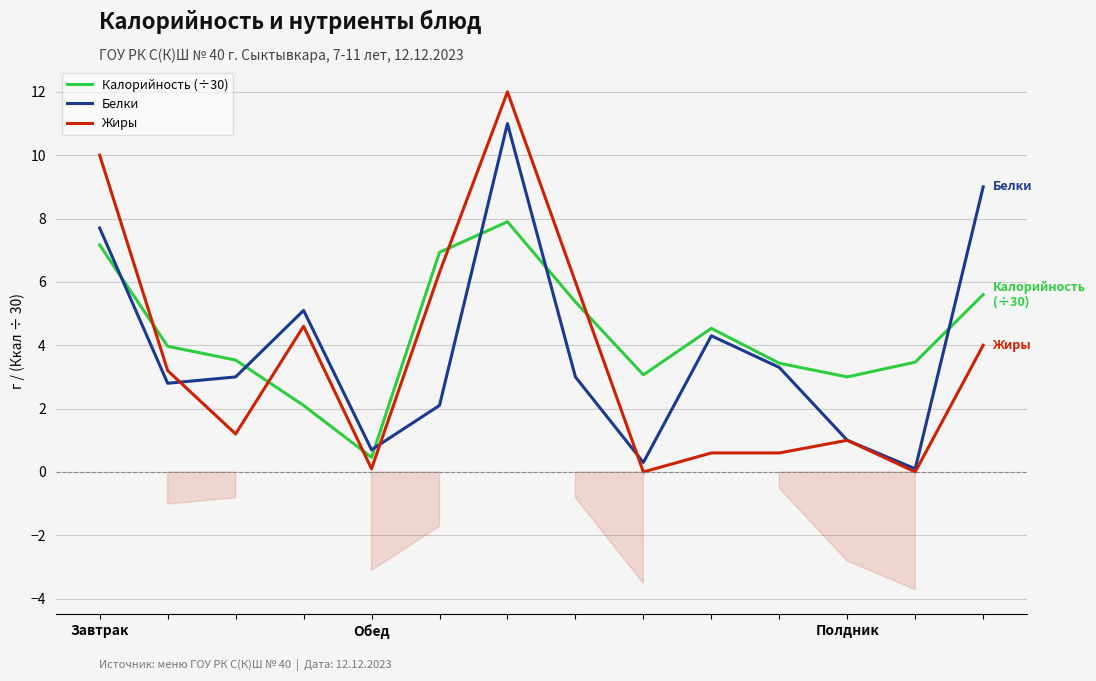

The value of Калорийность (÷30) at 3 is 2.9. True or false?

False